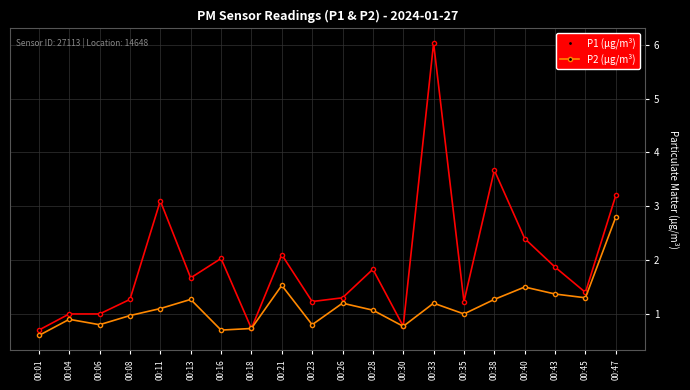

What is the value of the P1 (µg/m³) point at the 8th from the left?

0.7